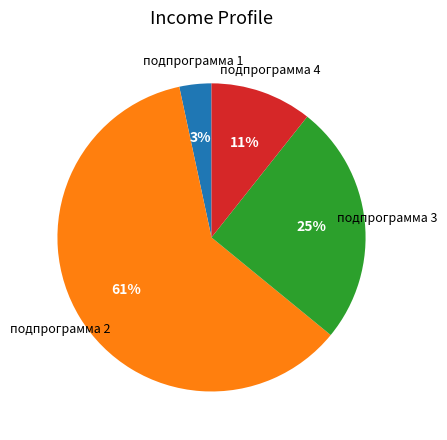

Does any single category account for the majority?

Yes